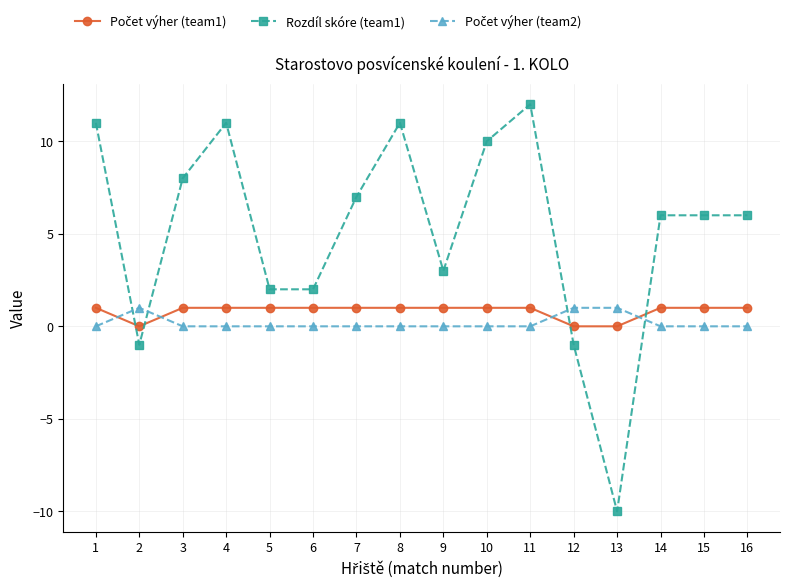

True or false: Rozdíl skóre (team1) has a value of 4 at 16.

False